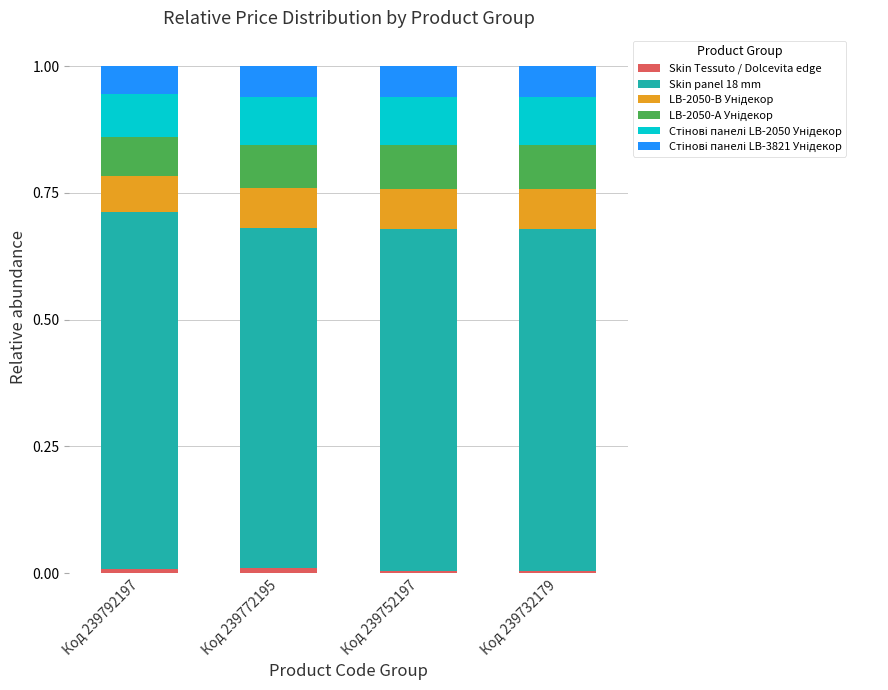

Does the chart contain stacked bars?

Yes